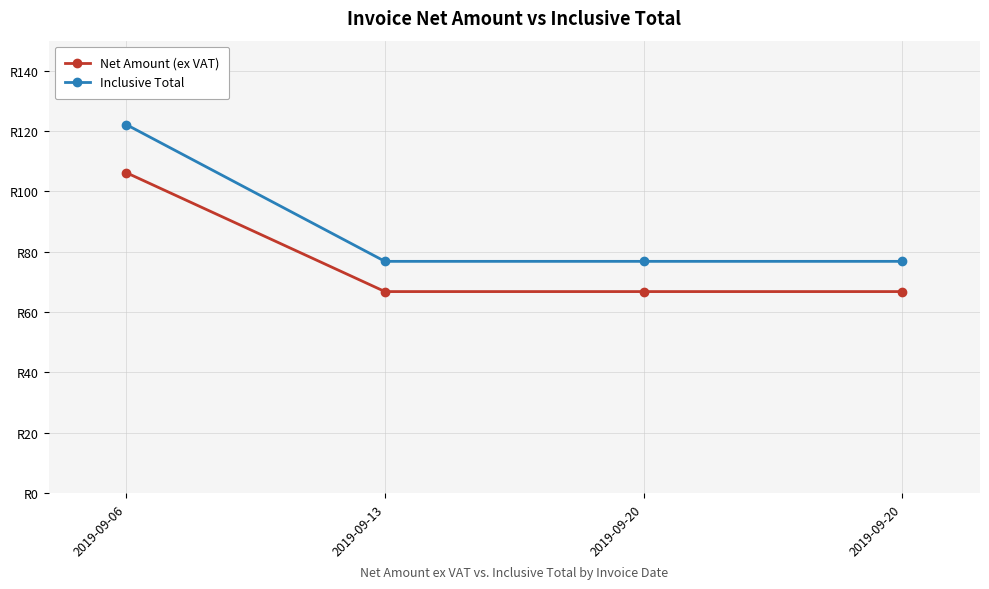

What are all the series names shown in the legend?

Net Amount (ex VAT), Inclusive Total